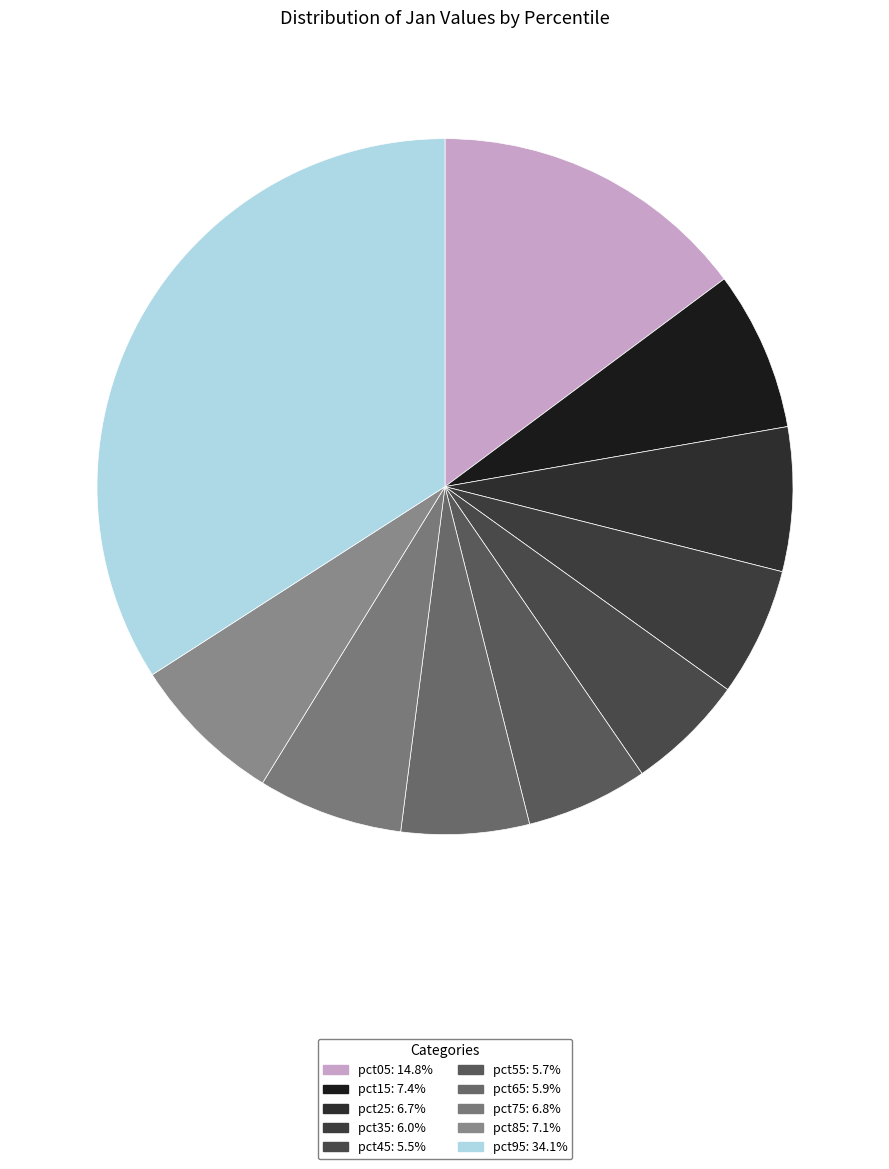

How many slices are in this pie chart?

10